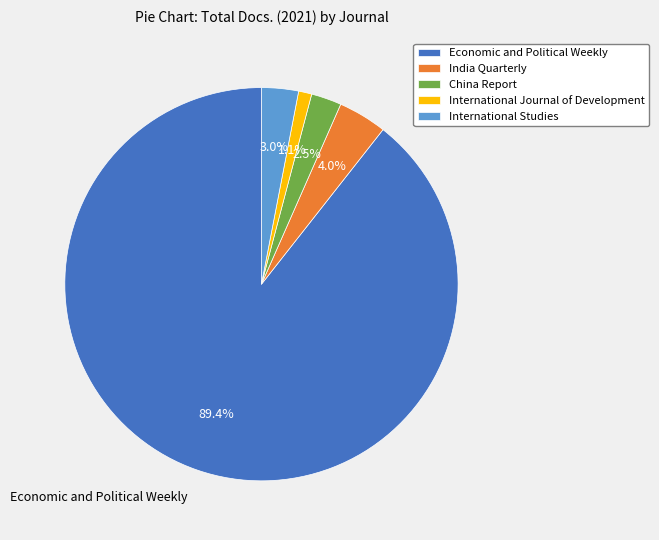

Does Economic and Political Weekly account for over 50% of the chart?

Yes